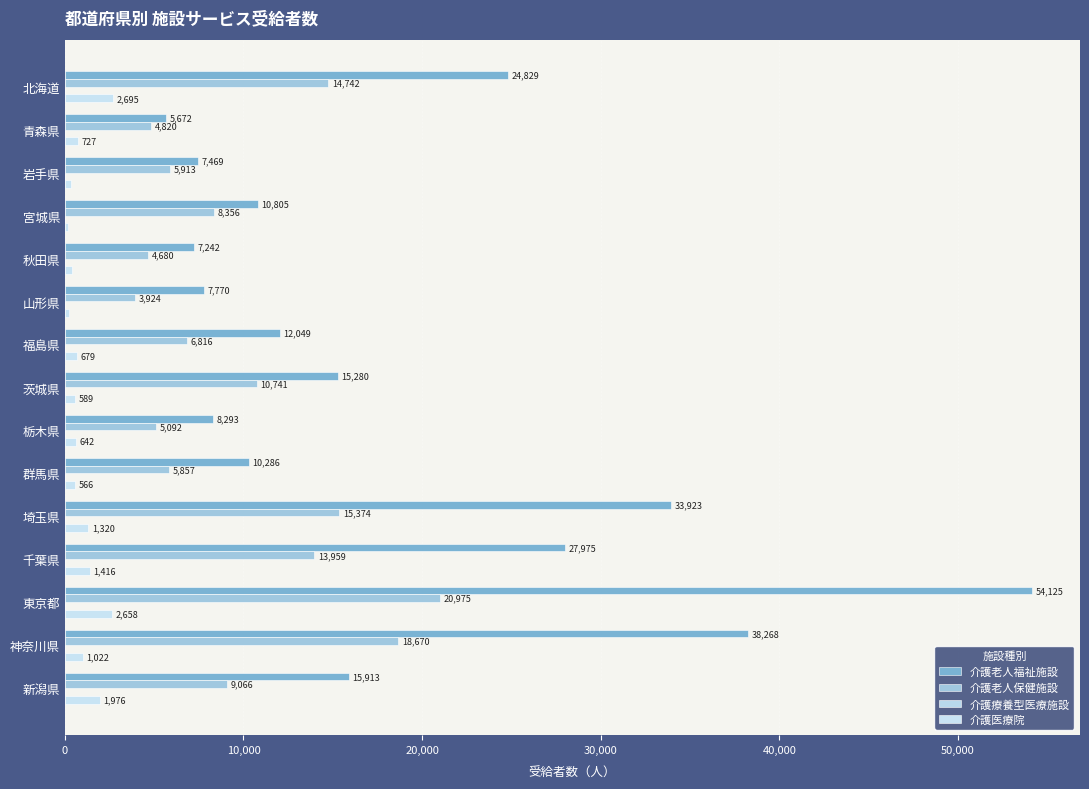

Count the number of data series in this chart.

4